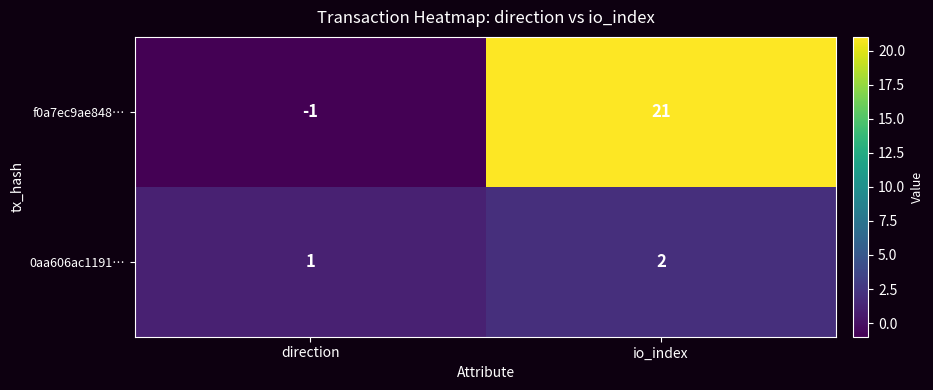

List the series in order of their peak value, highest first.

f0a7ec9ae848…, 0aa606ac1191…